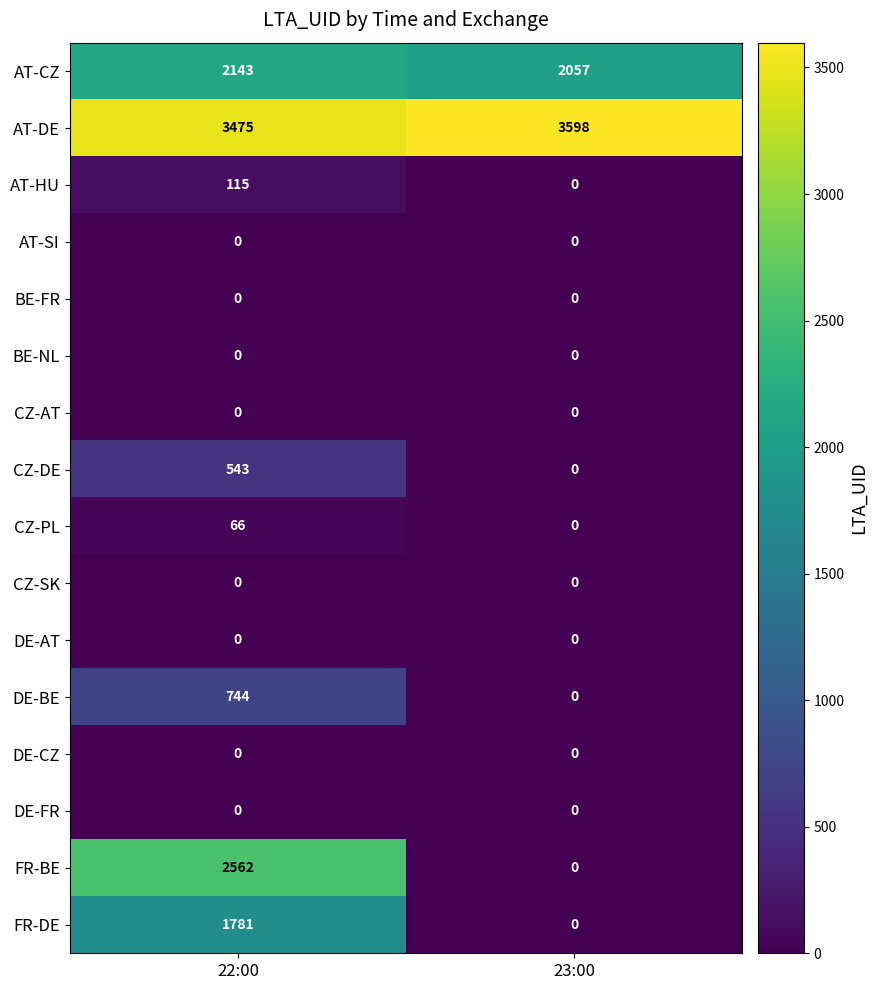

How many categories are shown in the chart?

2